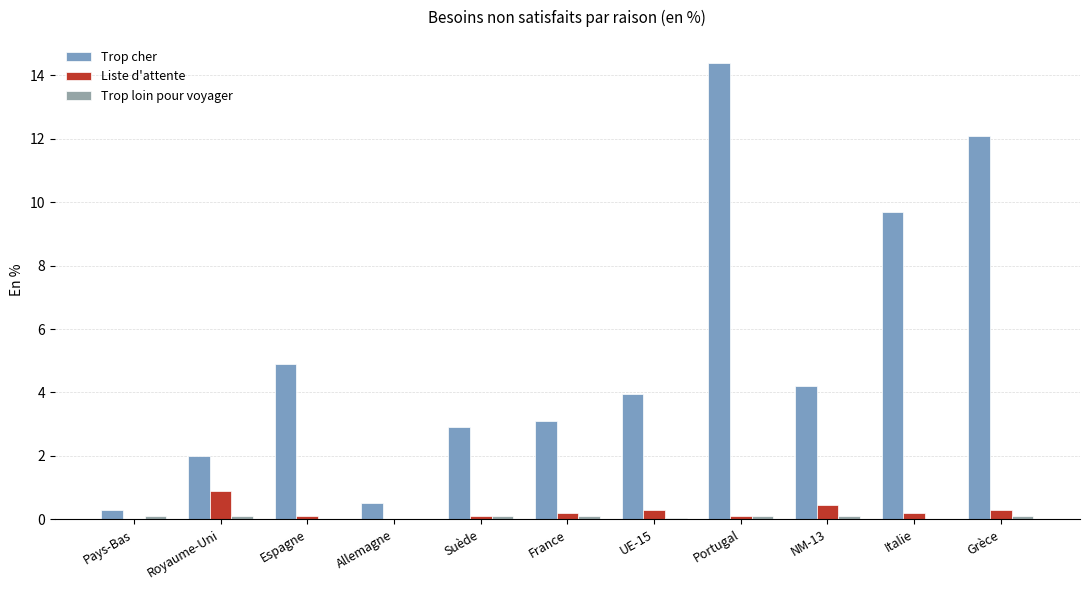

How many Liste d'attente values are between 0 and 1?

11